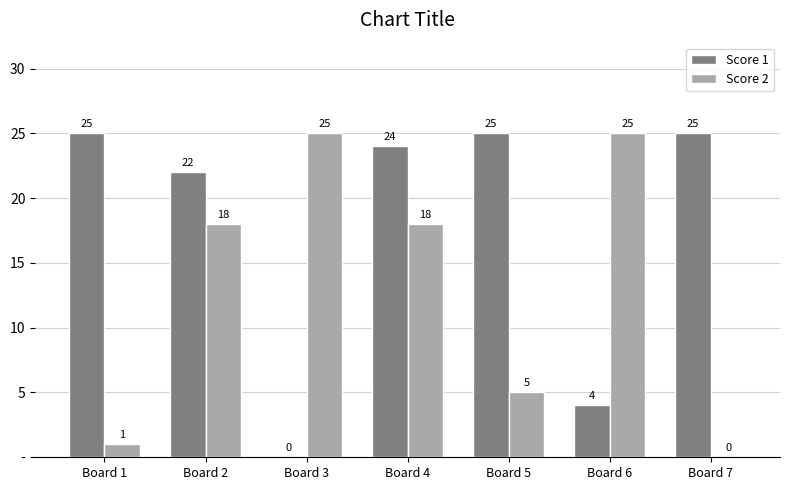

What value does the Score 1 series have at Board 7, to the nearest 10?

20